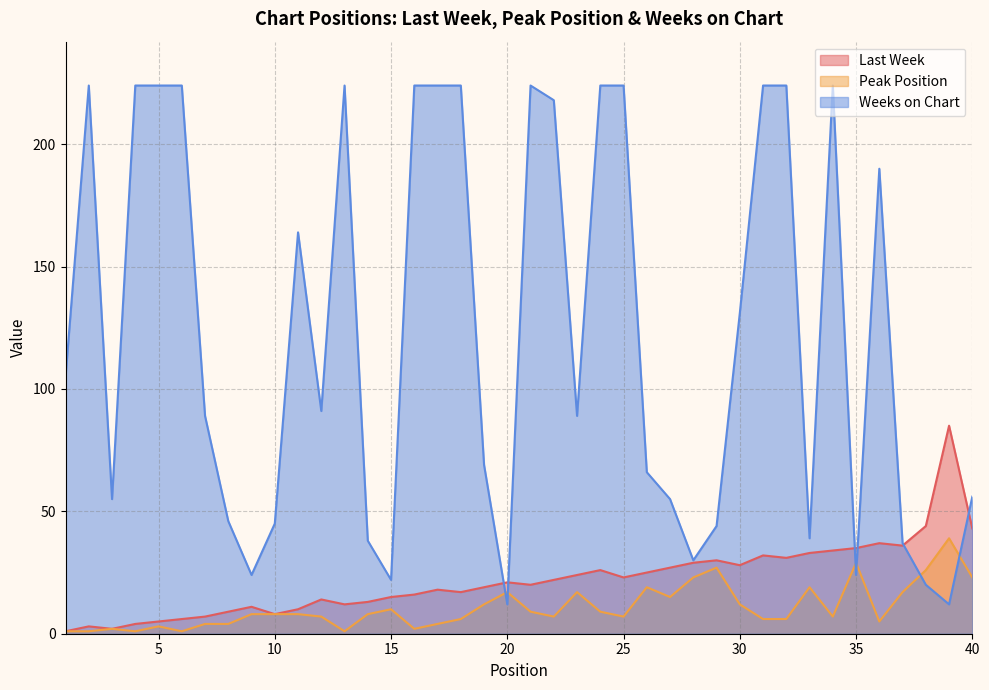

The Last Week series shows 49 at 31. True or false?

False